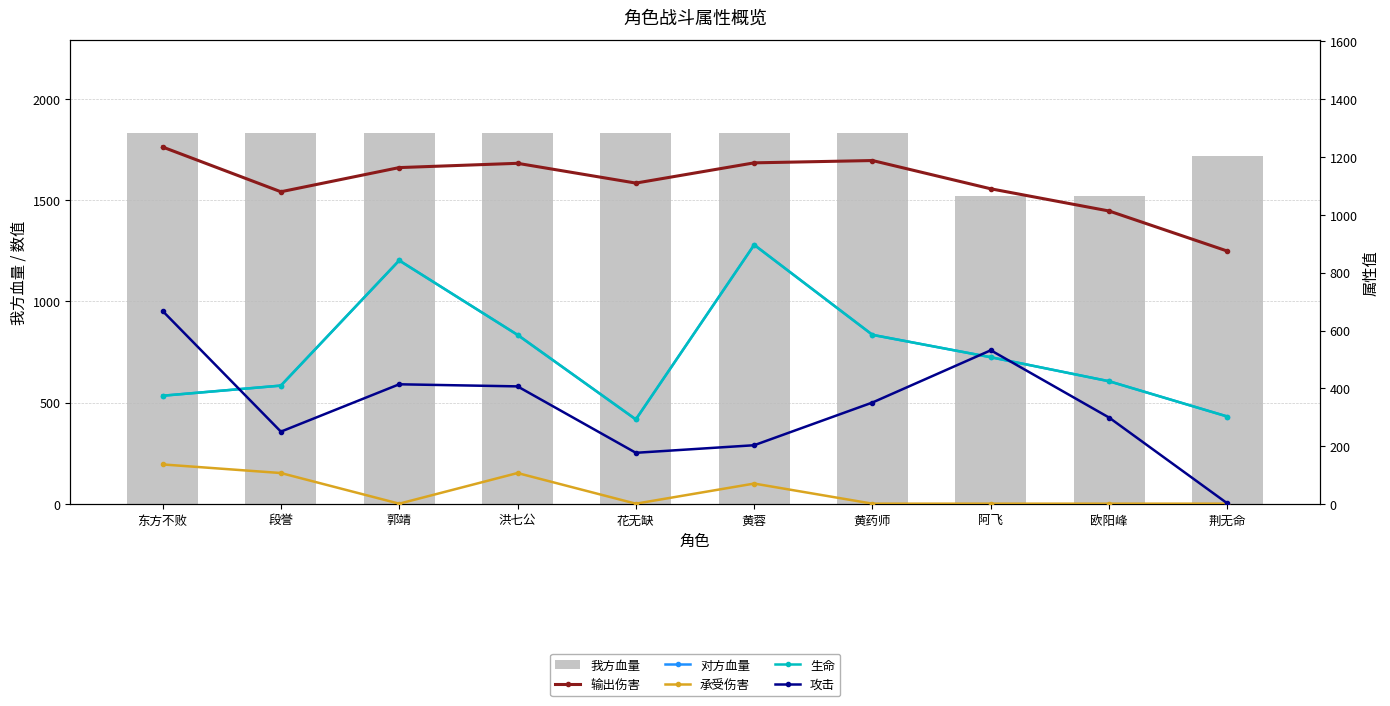

Where does the 输出伤害 series first go above 1163?

东方不败